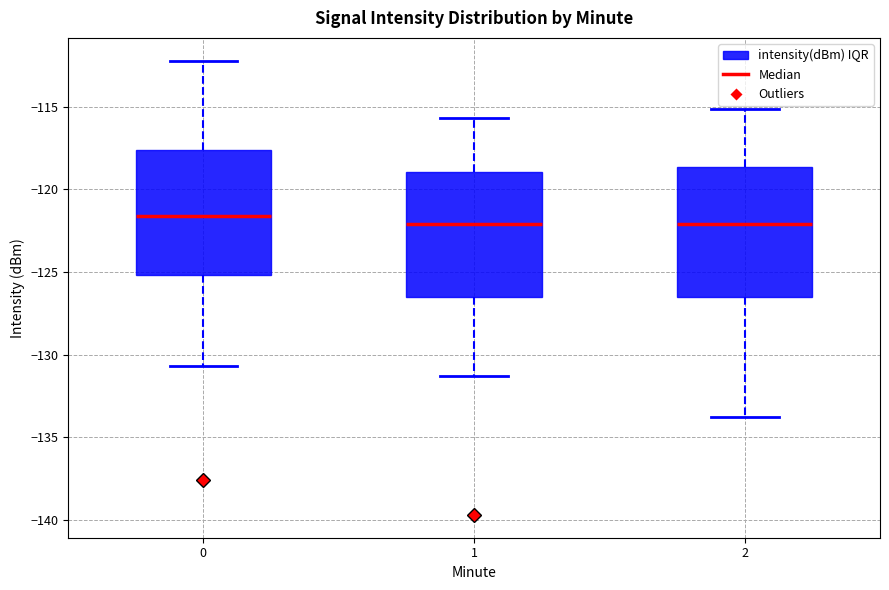

Reading left to right, transcribe this box plot: for each box, give where its median line is, the range the box spans, and where its two whiskers end, as read against the y-axis. The values are not printed on the chart, so give them approximately, as read against the axis.

0: median -121.5, box -125.0 to -117.5, whiskers -130.5 to -112.0
1: median -122.0, box -126.5 to -119.0, whiskers -131.5 to -115.5
2: median -122.0, box -126.5 to -118.5, whiskers -134.0 to -115.0